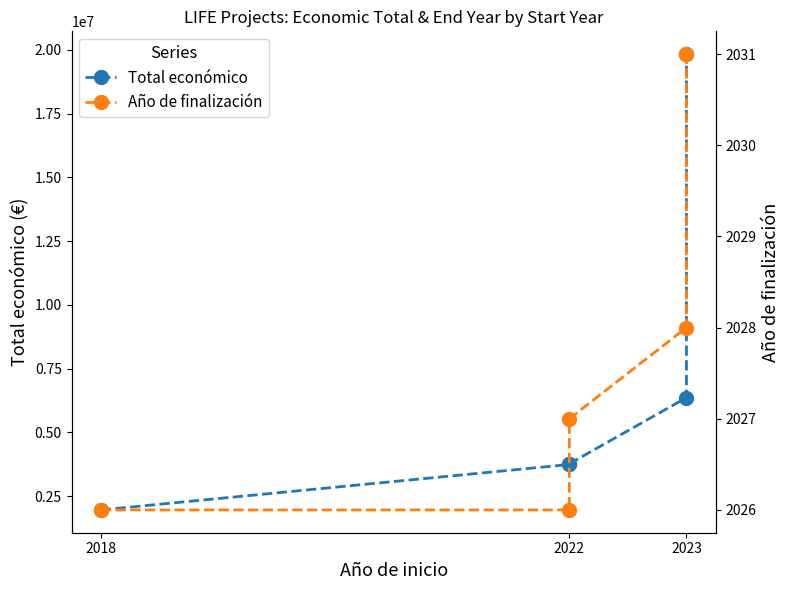

How many data points in Total económico are above 3764689?

2